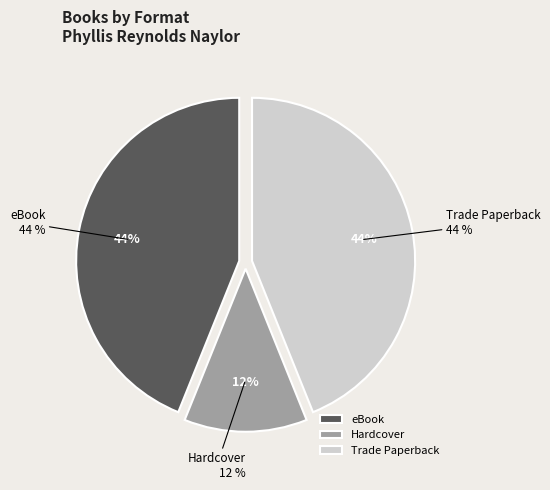

How many segments does this pie chart have?

3